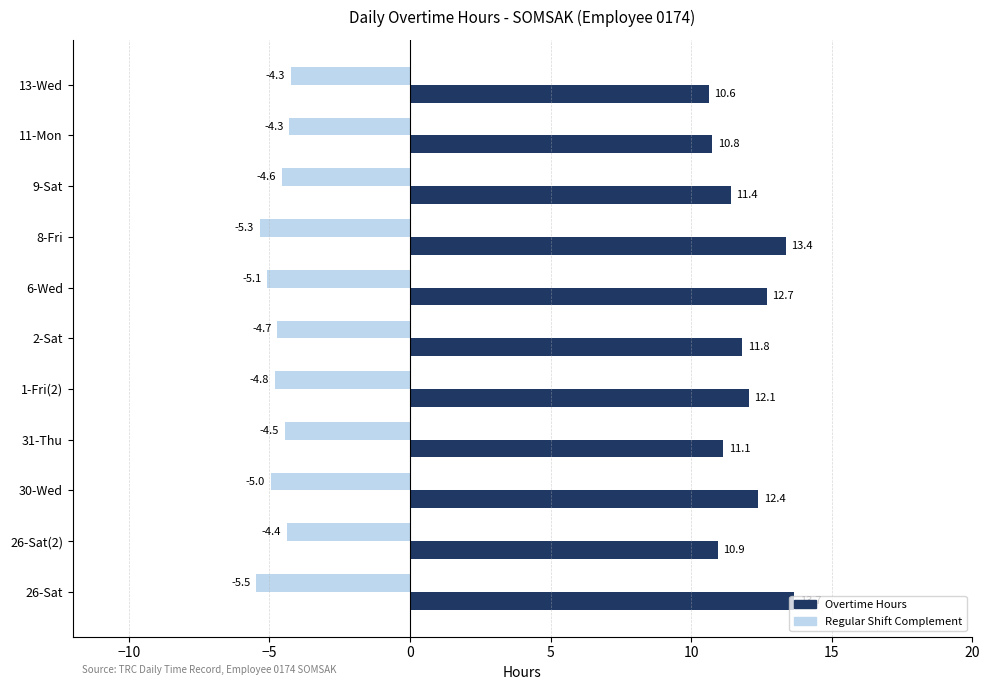

Between 26-Sat(2) and 6-Wed, which series saw the biggest shift?

Overtime Hours